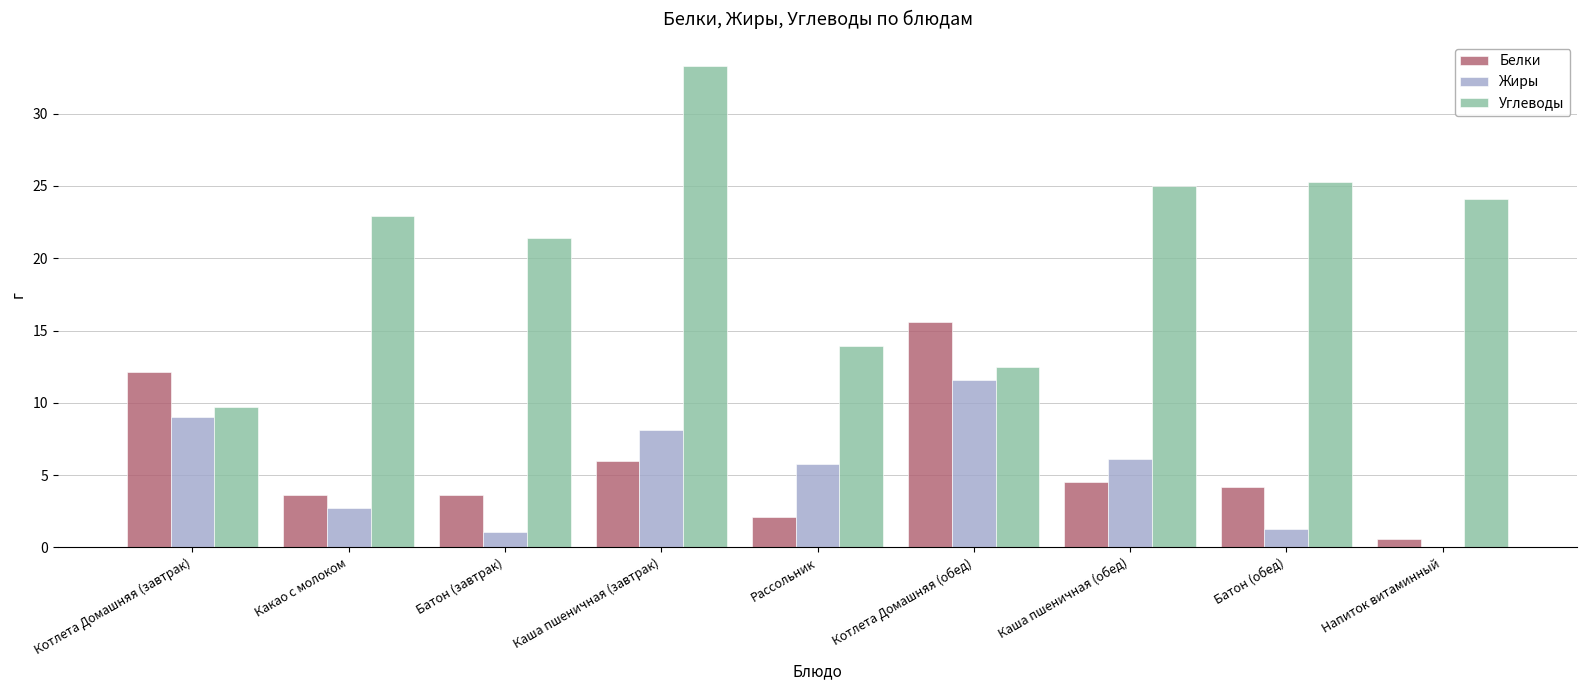

Reading left to right, transcribe all the data shown in this chart.

Белки: 12.1	3.6	3.6	6.0	2.1	15.6	4.5	4.2	0.6
Жиры: 9.0	2.7	1.1	8.1	5.8	11.6	6.1	1.3	0.0
Углеводы: 9.7	22.9	21.4	33.3	13.9	12.5	25.0	25.3	24.1